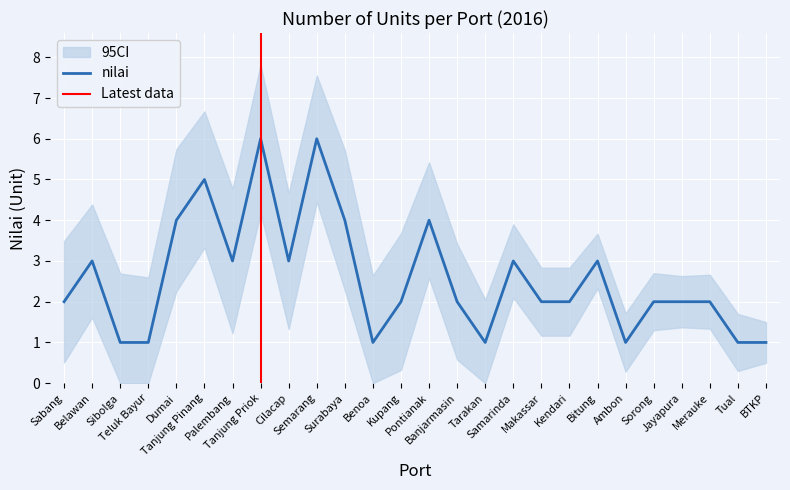

At which category does the data reach its first local peak?

Belawan